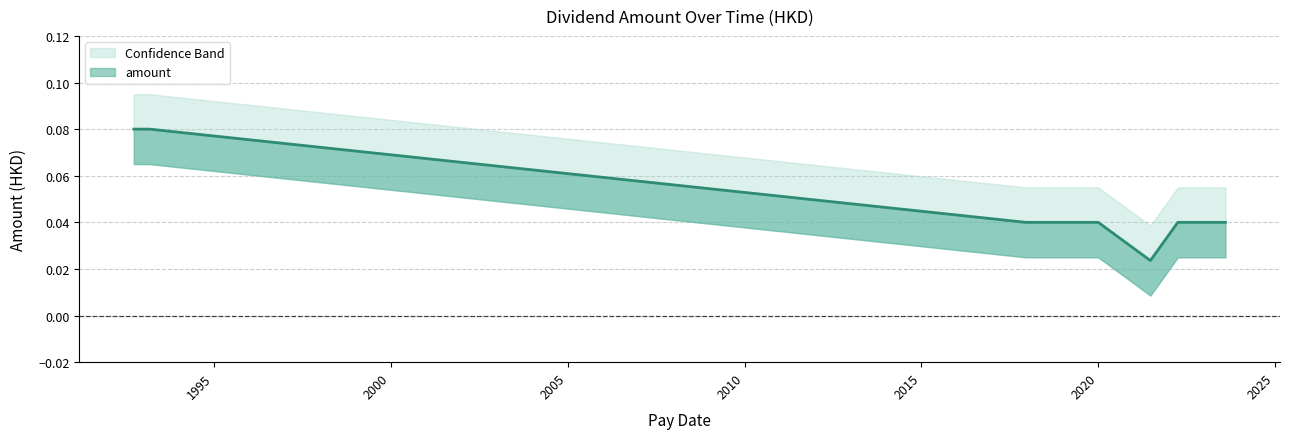

Is it true that the value at 2021-06-25 is 0.0?

False